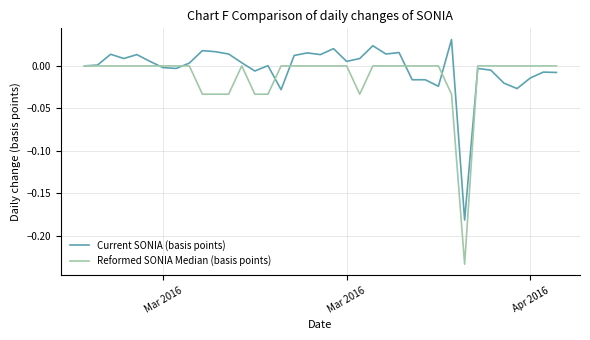

Which series has the widest spread of values?

Reformed SONIA Median (basis points)